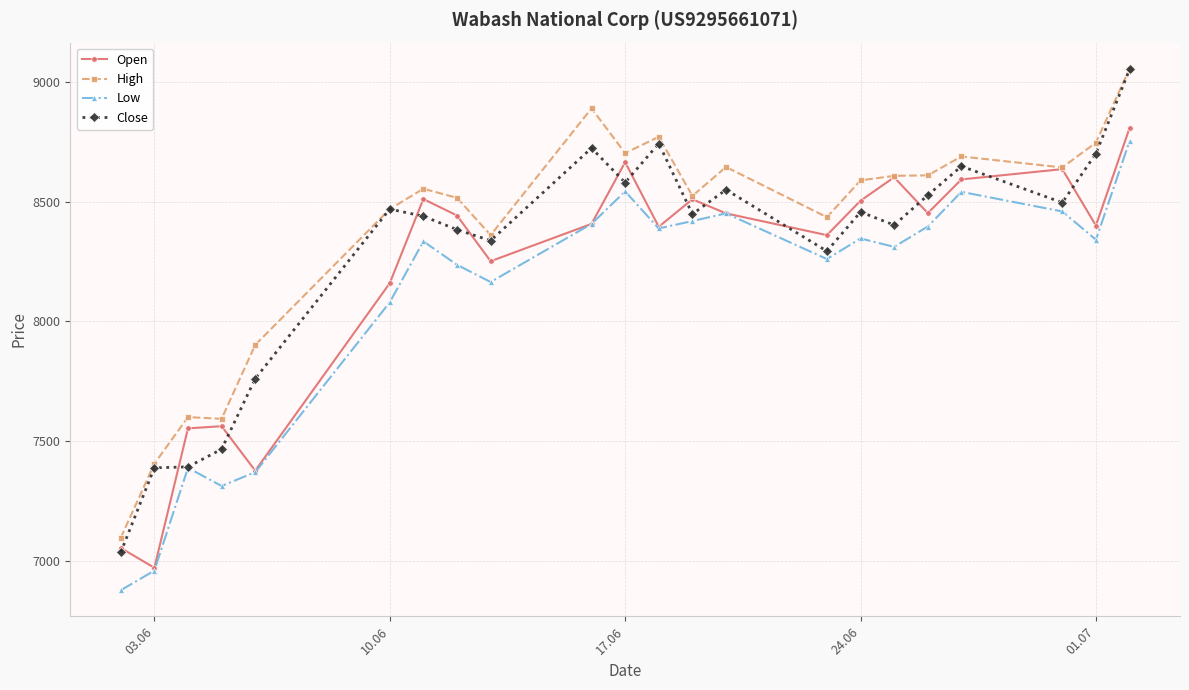

True or false: Close has more than 1 points higher than both neighbors.

True